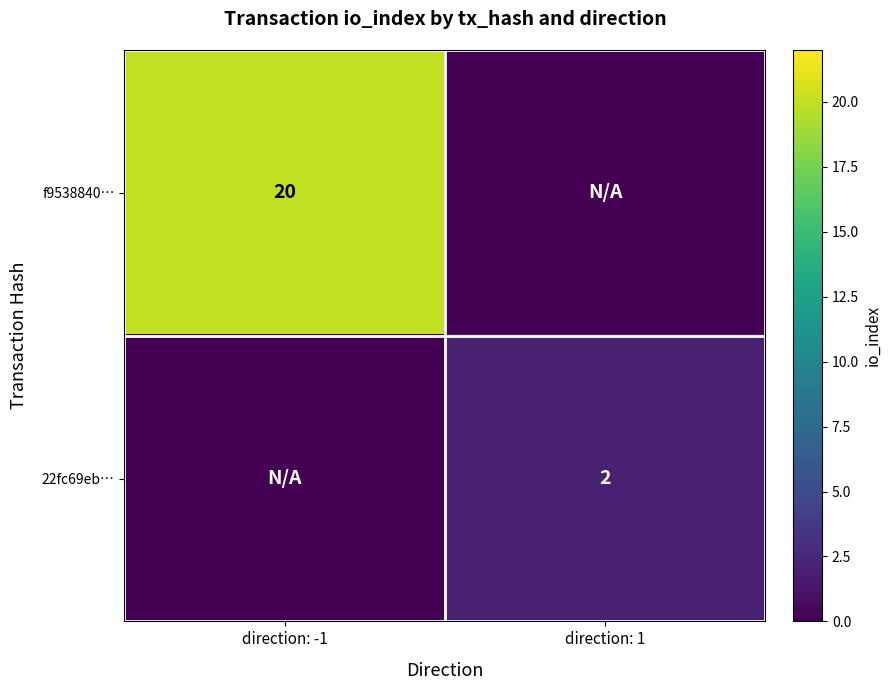

What is the spread (max minus min) of values at direction: 1?

2